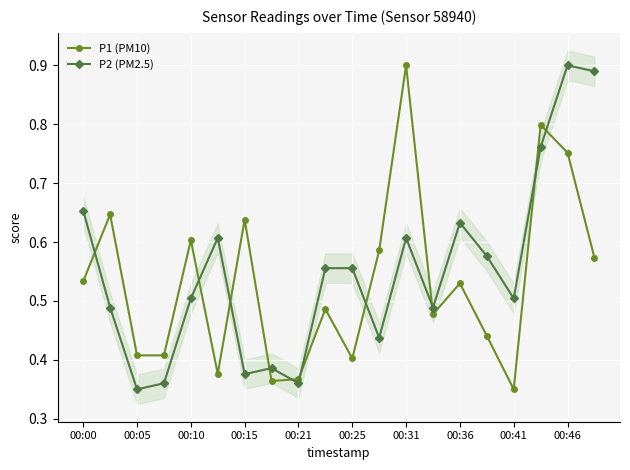

Reading left to right, what are all the values shown in this chart?

P1 (PM10): 0.5	0.6	0.4	0.4	0.6	0.4	0.6	0.4	0.4	0.5	0.4	0.6	0.9	0.5	0.5	0.4	0.3	0.8	0.8	0.6
P2 (PM2.5): 0.7	0.5	0.3	0.4	0.5	0.6	0.4	0.4	0.4	0.6	0.6	0.4	0.6	0.5	0.6	0.6	0.5	0.8	0.9	0.9